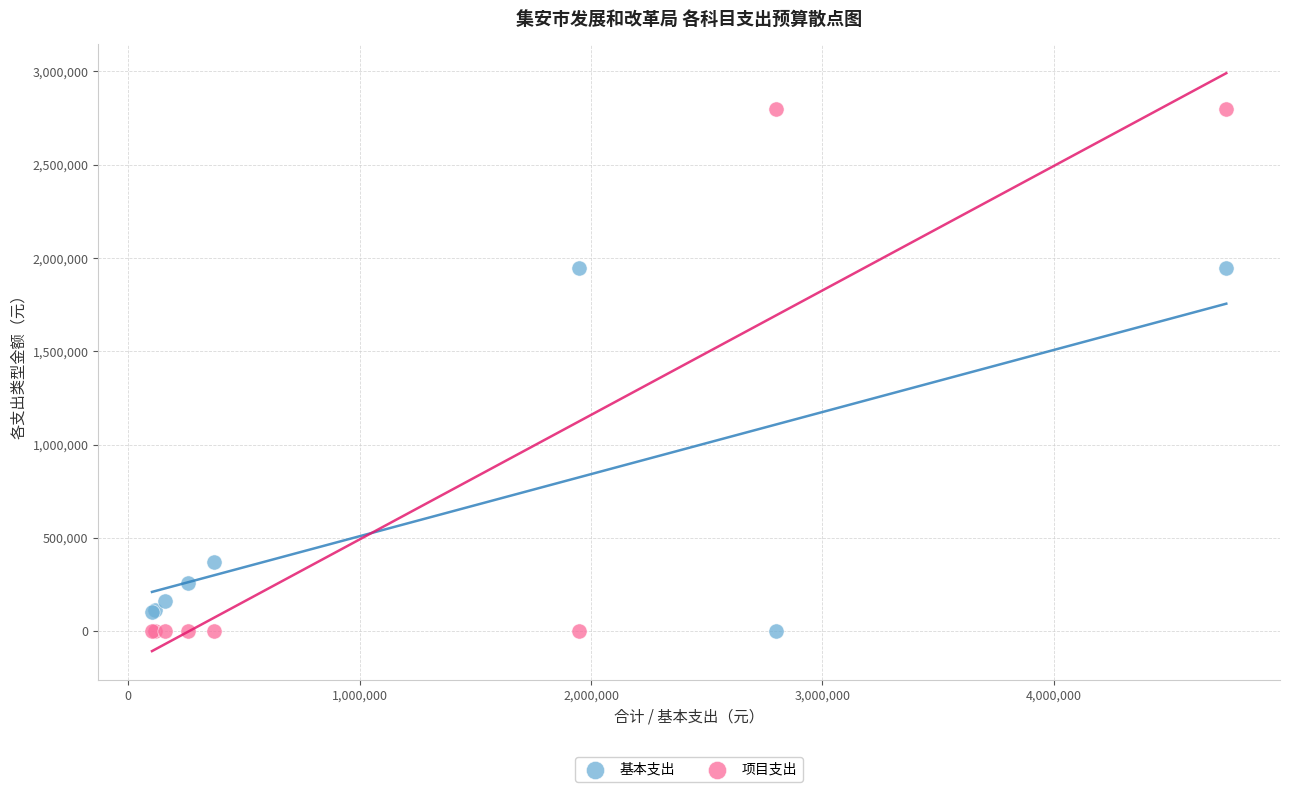

In the 基本支出 series, what Y value is closest to 973972?

369925.0